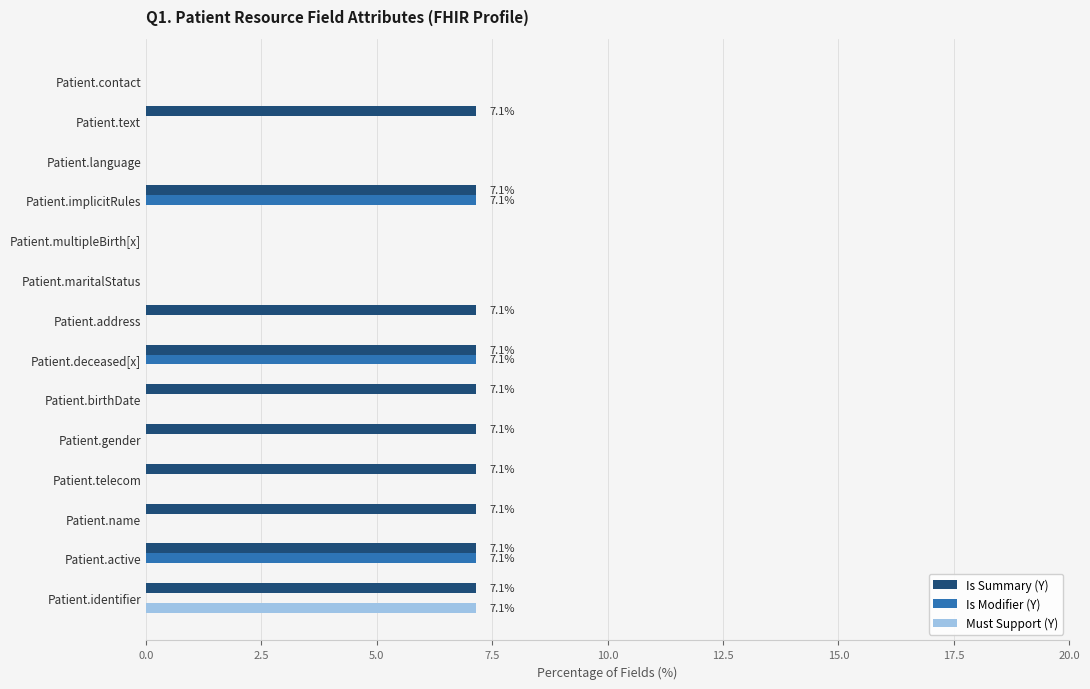

True or false: Must Support (Y) has a value of 0.0 at Patient.maritalStatus.

True